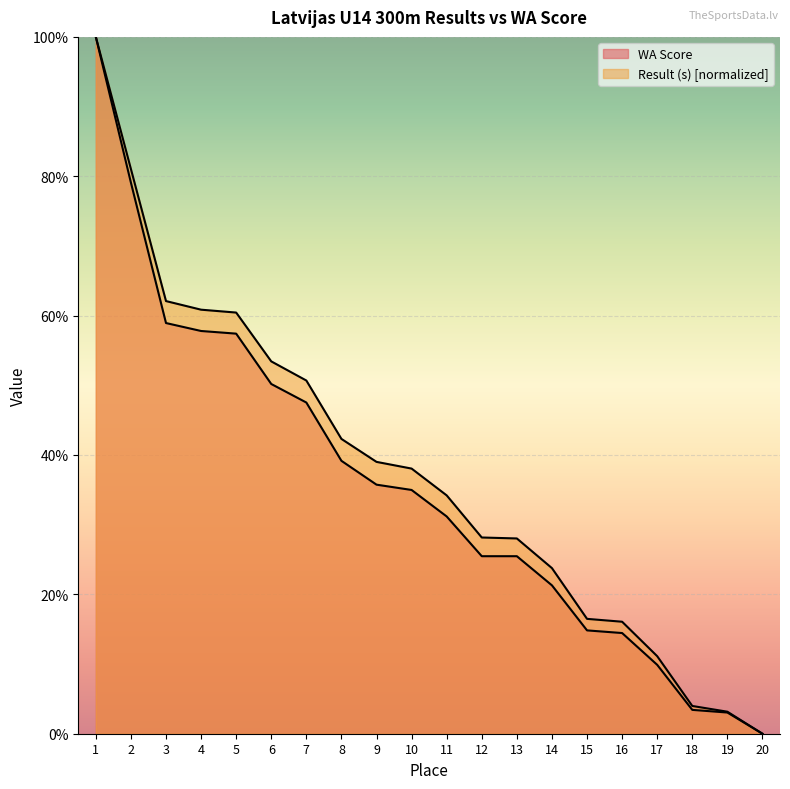

Does the chart display data point markers on the line(s)?

No